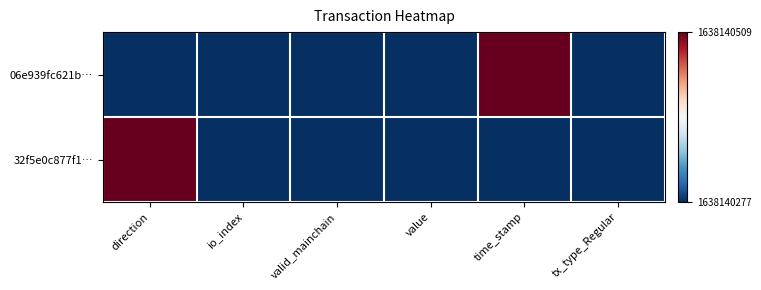

Which has a higher value, tx_type_Regular or direction?

tx_type_Regular